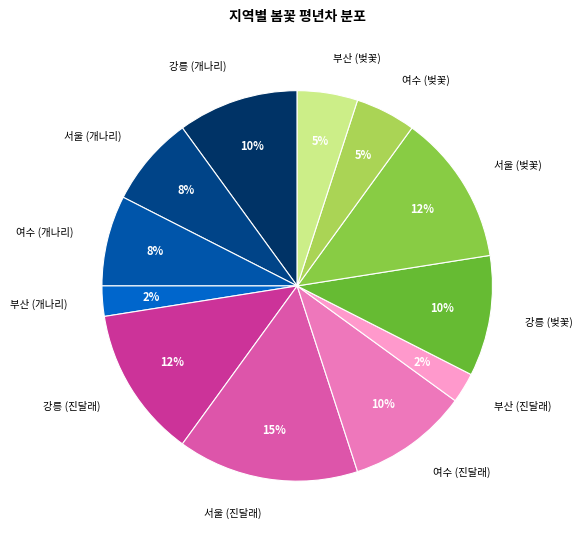

True or false: 여수 (개나리) accounts for 8% of the total.

True